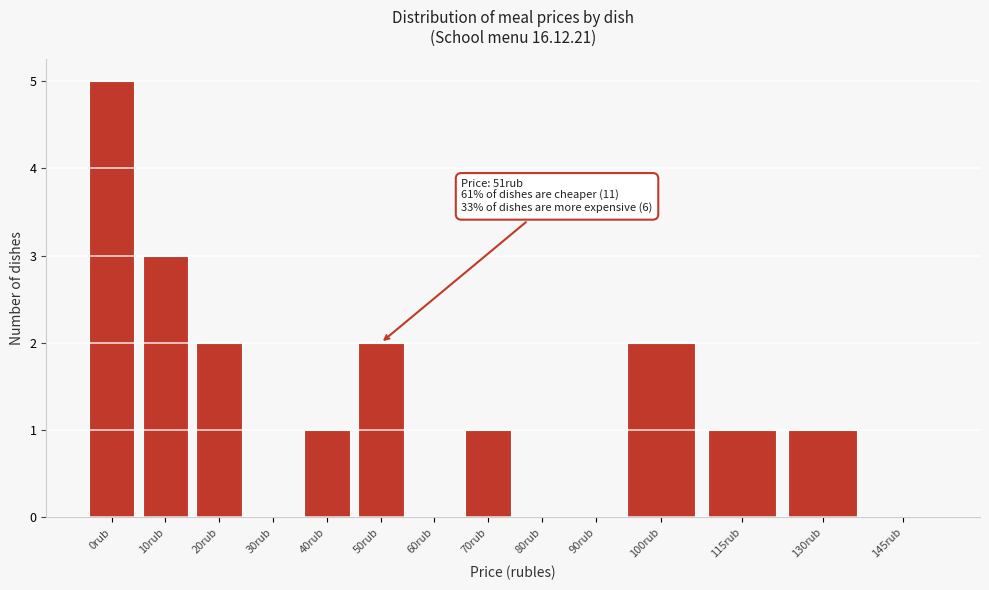

Reading right to left, extract all data points from this chart.

145rub=0	130rub=1	115rub=1	100rub=2	90rub=0	80rub=0	70rub=1	60rub=0	50rub=2	40rub=1	30rub=0	20rub=2	10rub=3	0rub=5